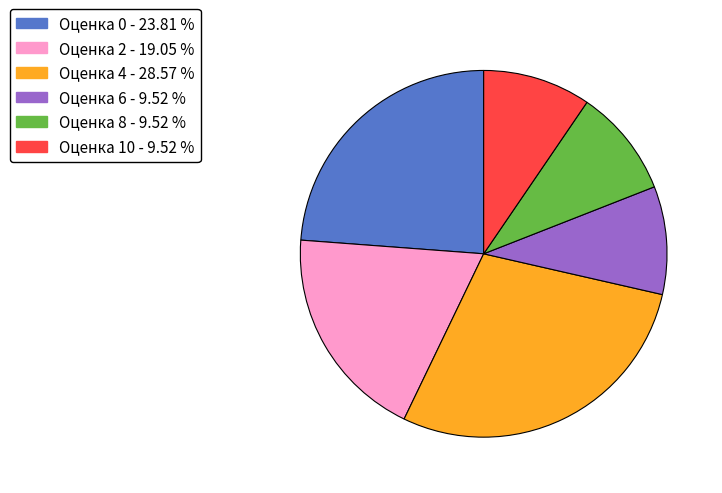

Is there a majority slice in this chart?

No